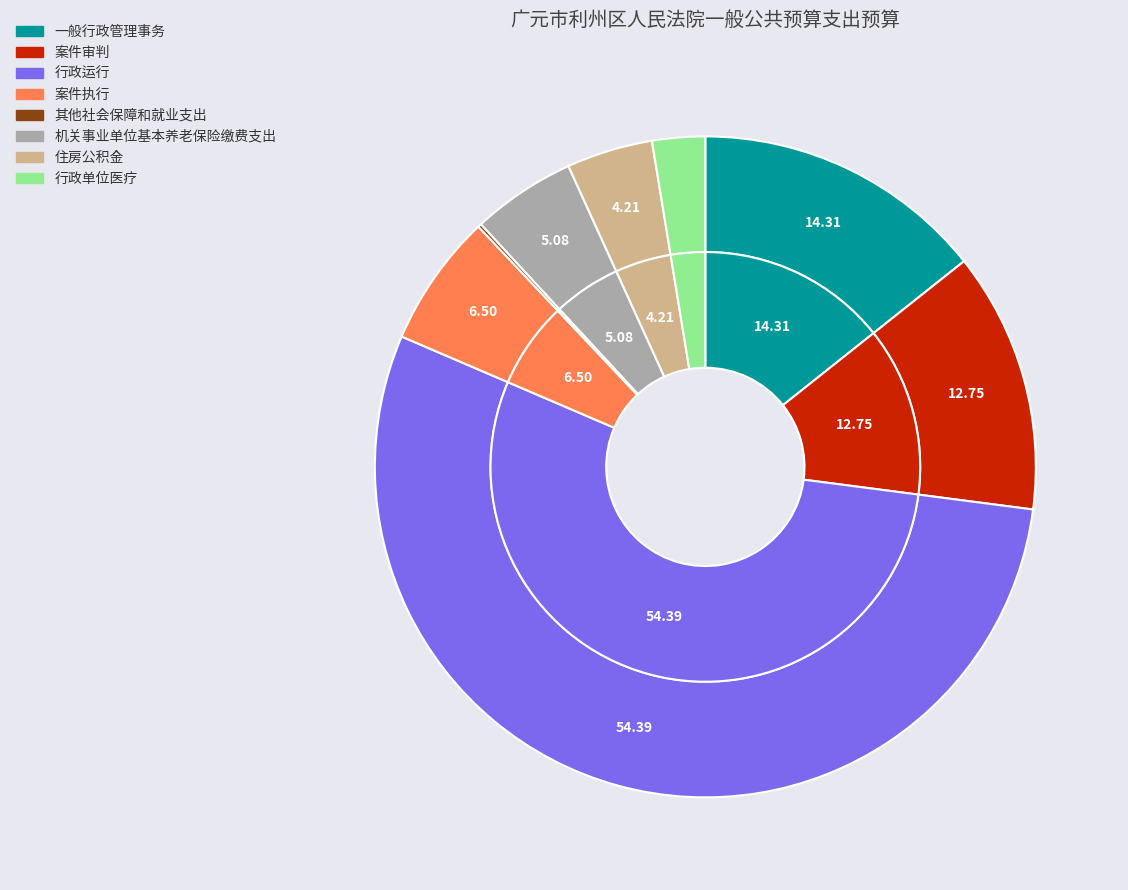

True or false: 案件执行 accounts for 7% of the total.

True